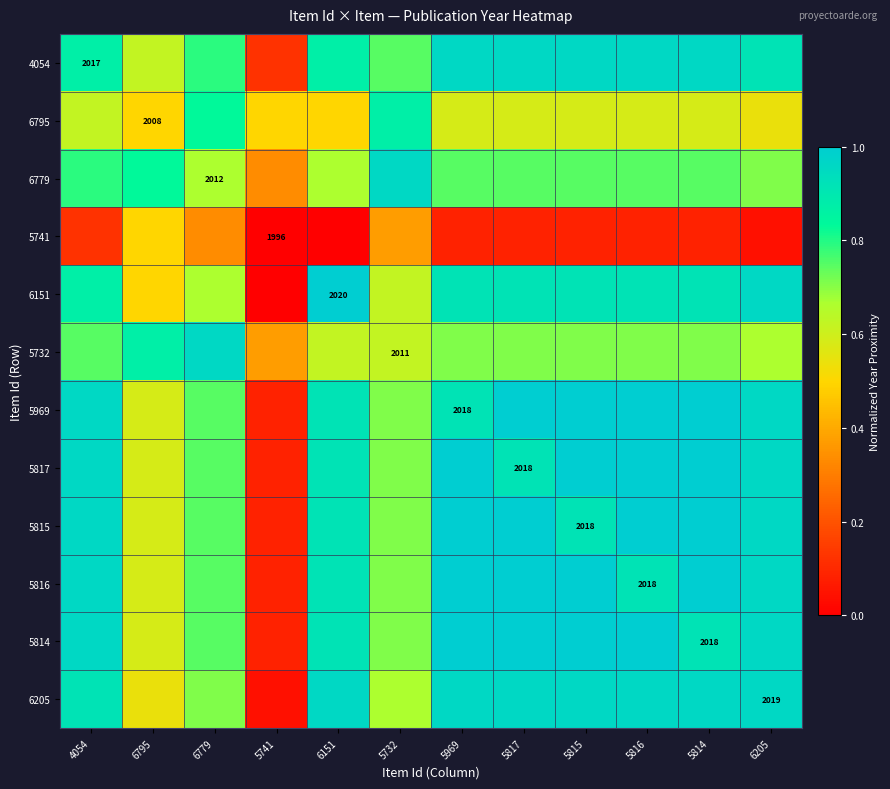

List the series in order of their peak value, lowest first.

5741, 6795, 4054, 6779, 5732, 6205, 6151, 5969, 5817, 5815, 5816, 5814